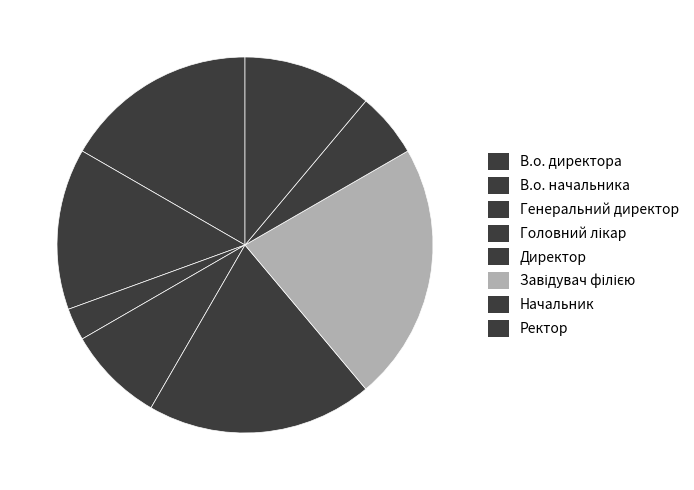

To the nearest percent, what is the combined percentage of Директор and Начальник?

25%